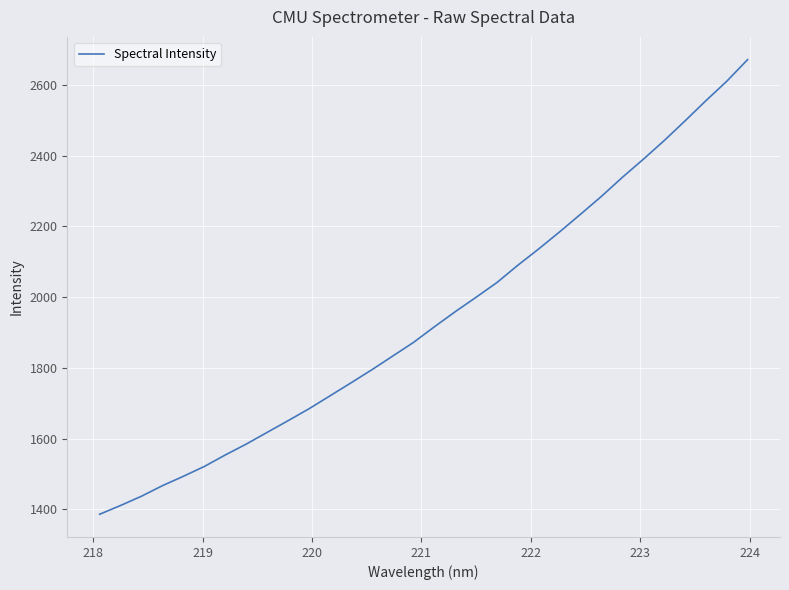

What is the maximum value shown in the chart?

2672.2